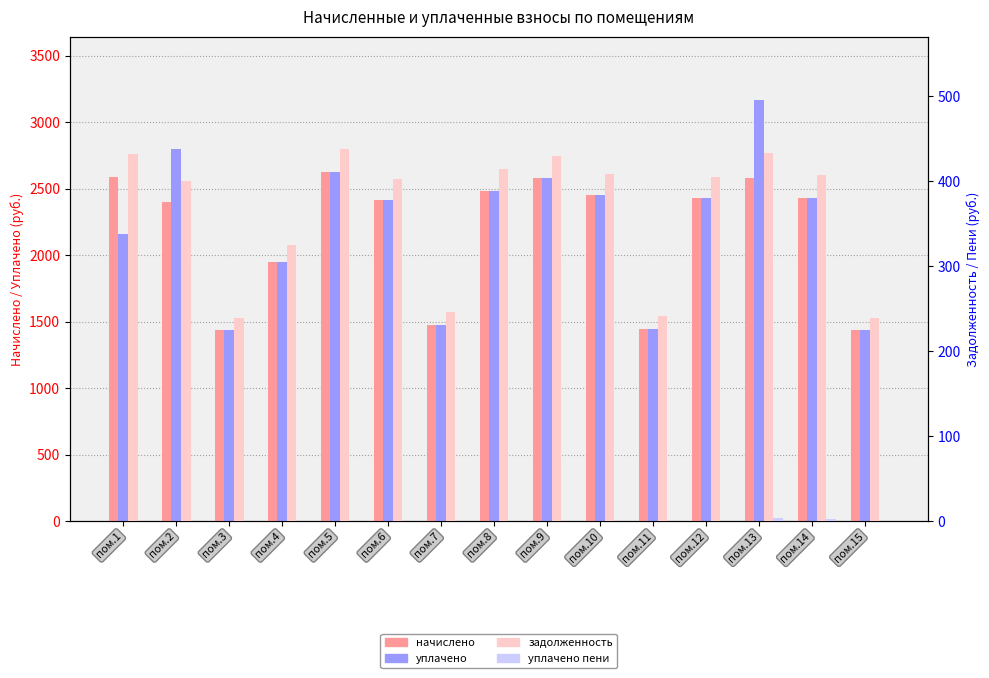

The начислено series shows 2430.2 at пом.14. True or false?

True